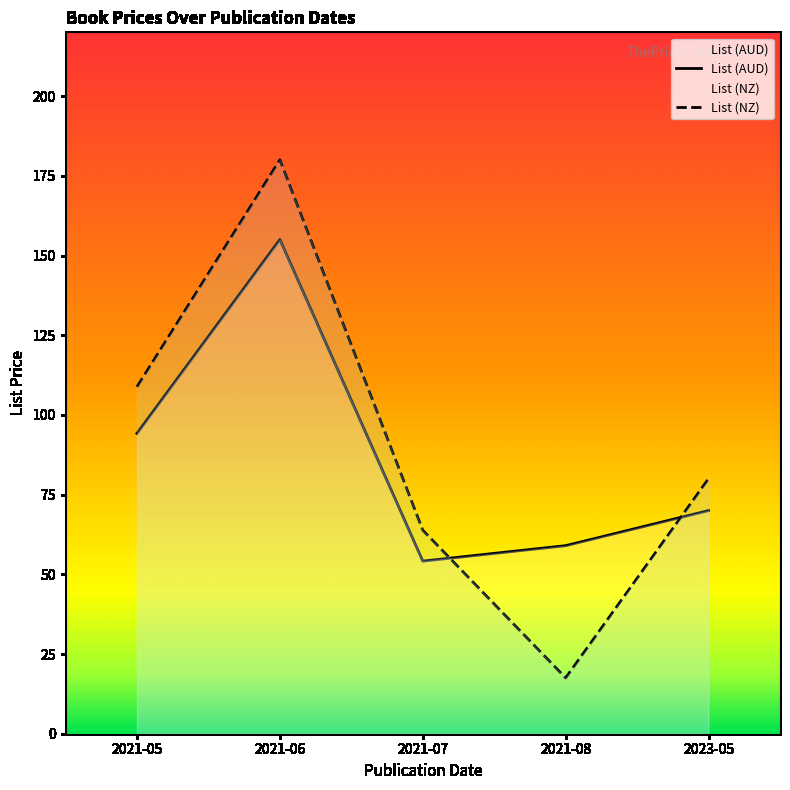

Where do List (AUD) and List (NZ) first cross each other?

2021-07 and 2021-08